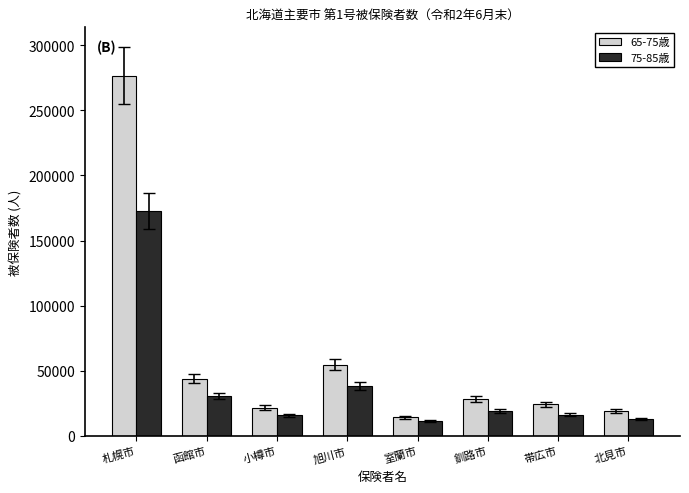

Which series has the widest spread of values?

65-75歳